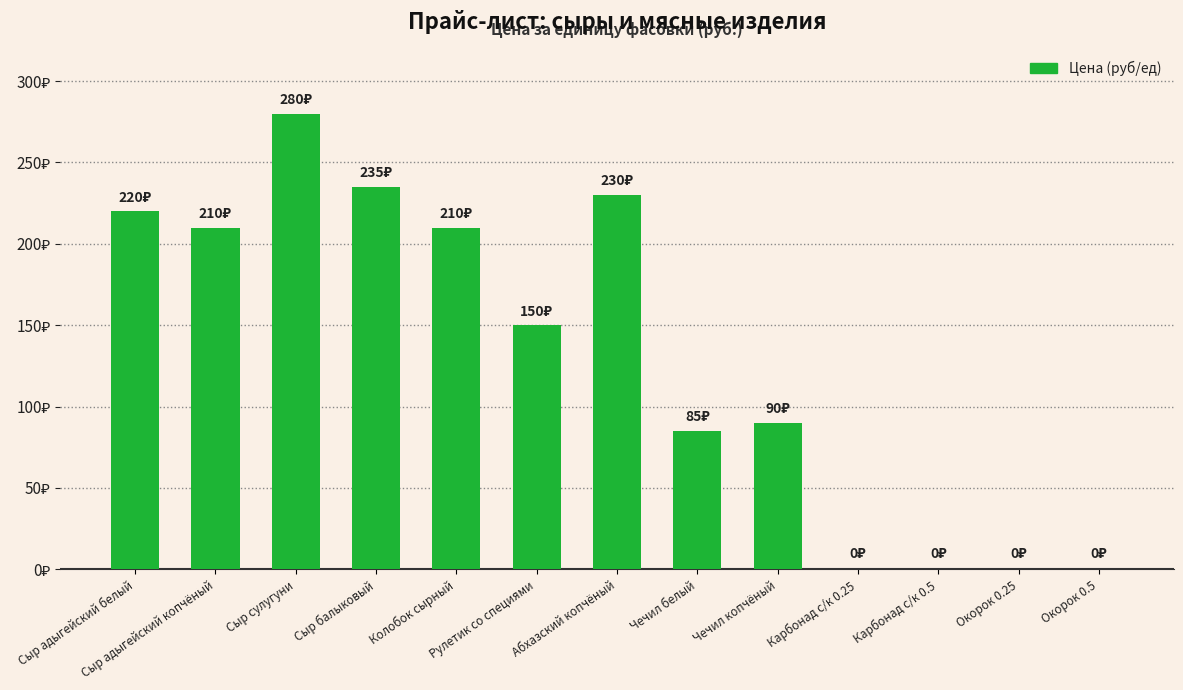

Between Сыр сулугуни and Карбонад с/к 0.25, which is larger?

Сыр сулугуни